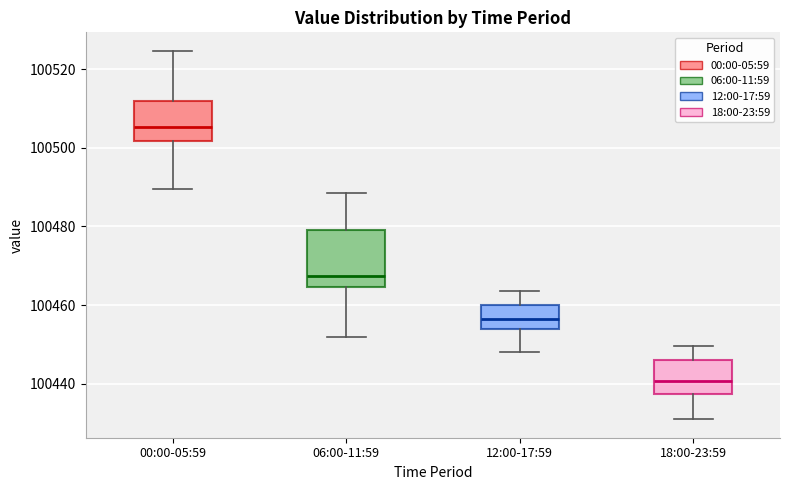

Which box has the highest median line?

00:00-05:59